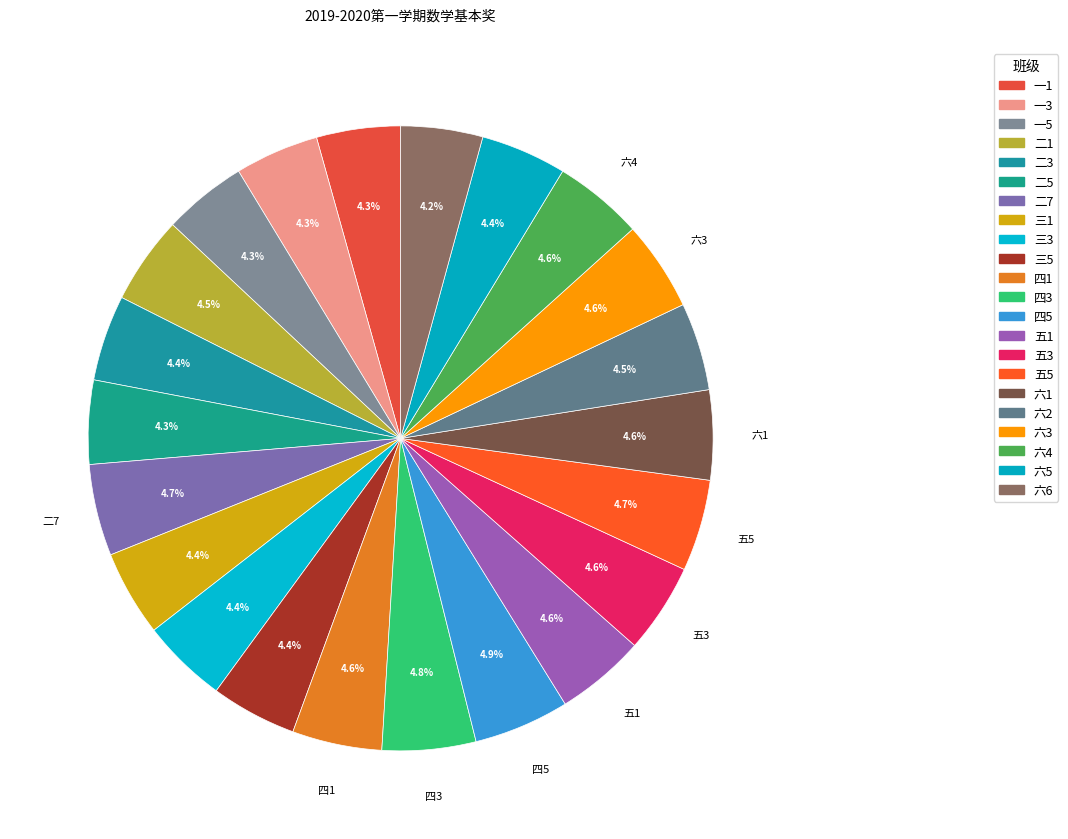

To the nearest percent, what portion does 六2 represent?

5%